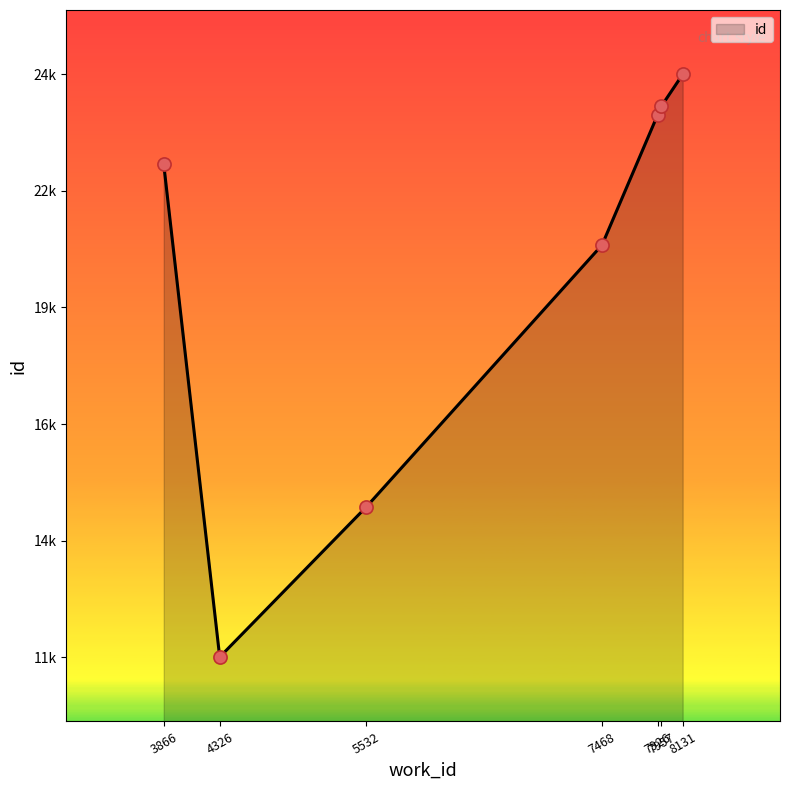

Between 7468 and 7957, which is larger?

7957